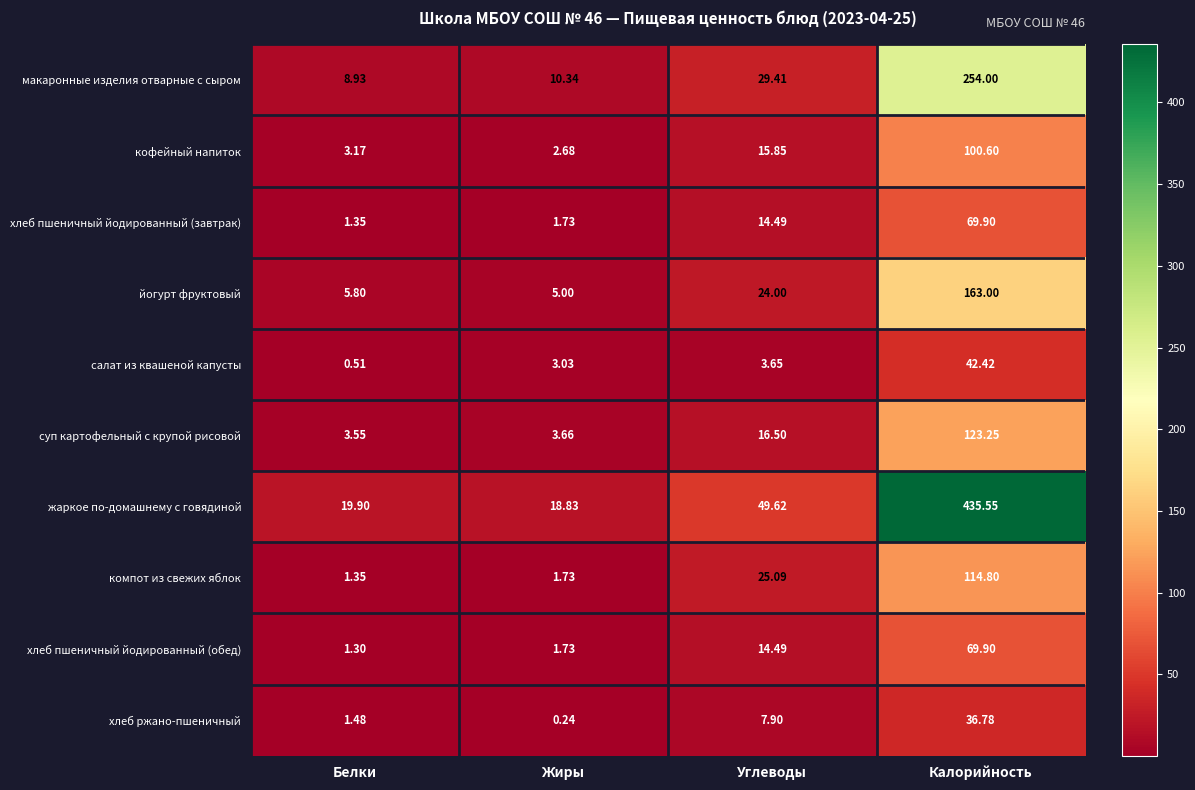

Which series has the largest total across all categories?

жаркое по-домашнему с говядиной